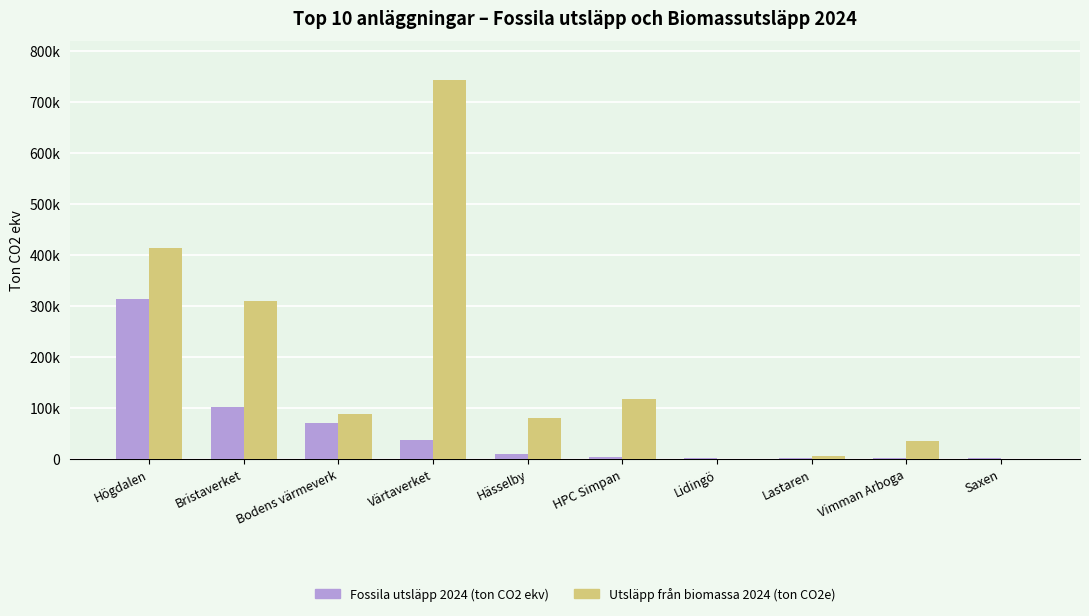

What is the sum of all Utsläpp från biomassa 2024 (ton CO2e) values?

1792863